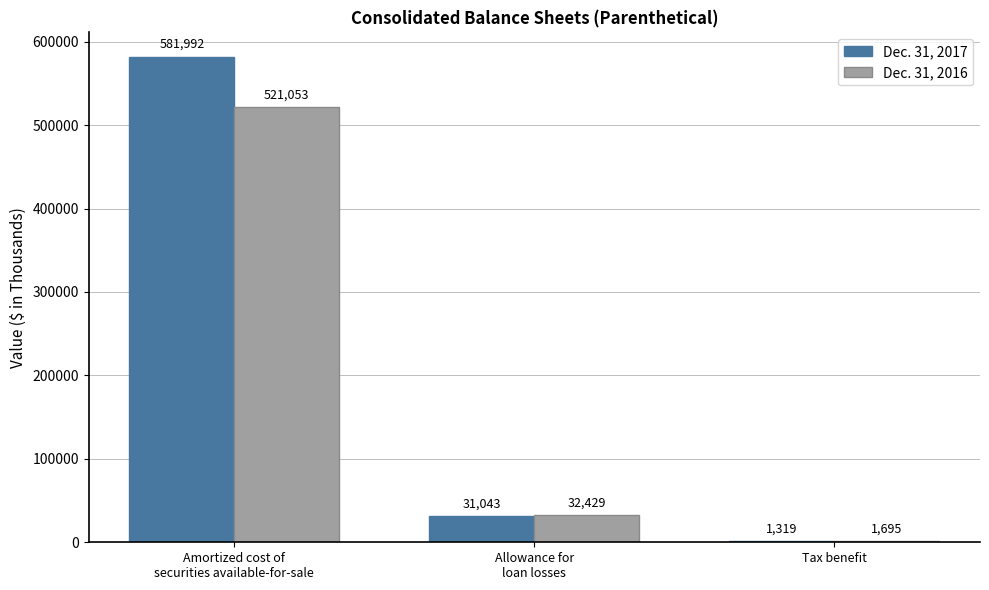

Which series has the largest total across all categories?

Dec. 31, 2017